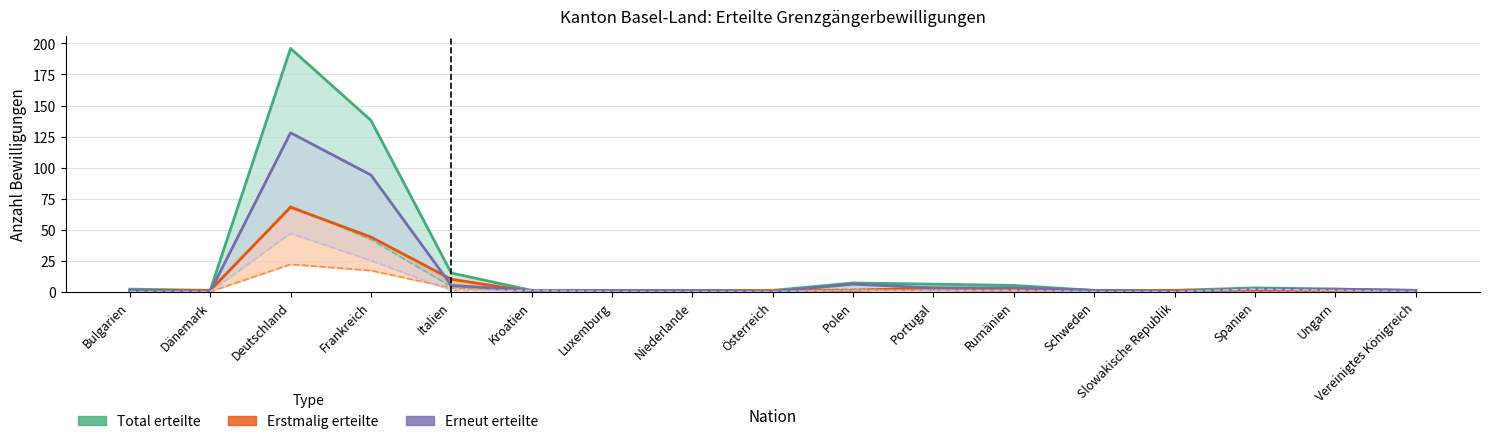

Reading right to left, extract all data points from this chart.

Total erteilte: 1	2	3	1	1	5	6	7	1	1	1	1	15	138	196	1	2
Total erteilte (Frauen): 0	1	2	0	0	1	2	2	1	0	0	1	4	42	69	0	0
Erstmalig erteilte: 1	0	1	1	0	2	3	1	1	0	0	0	10	44	68	1	1
Erstmalig erteilte (Frauen): 0	0	0	0	0	0	1	1	1	0	0	0	3	17	22	0	0
Erneut erteilte: 1	2	2	0	1	3	3	6	0	1	1	1	5	94	128	0	1
Erneut erteilte (Frauen): 0	1	2	0	0	1	1	1	0	0	0	1	1	25	47	0	0